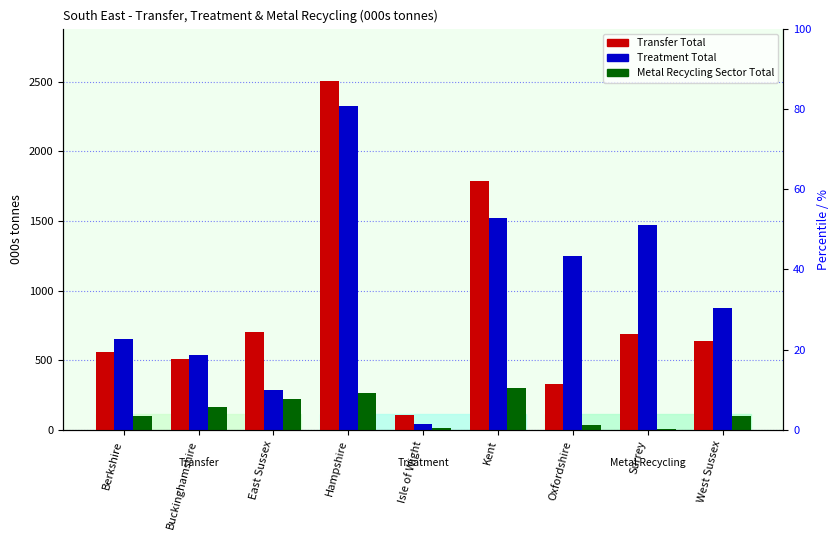

How many groups of bars are there?

9